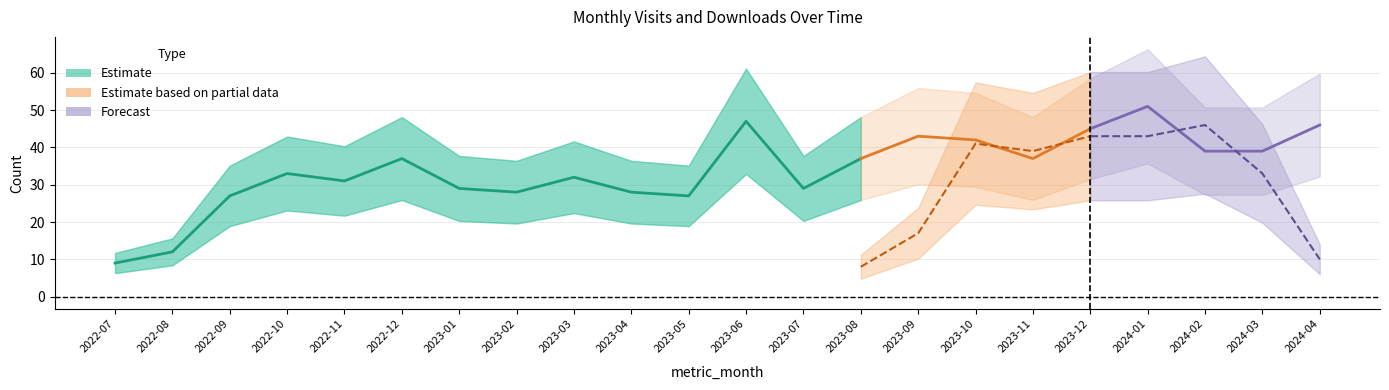

At which label is monthly_download_resource closest to 23?

2023-09